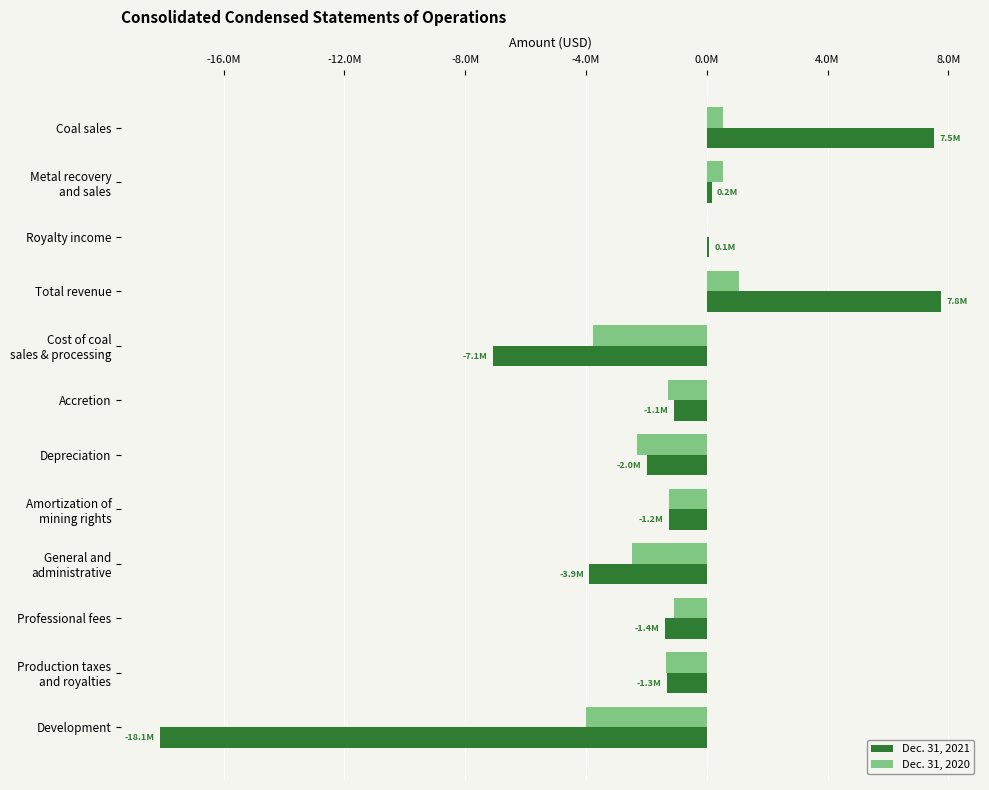

At which category is the sum across all series the highest?

Total revenue